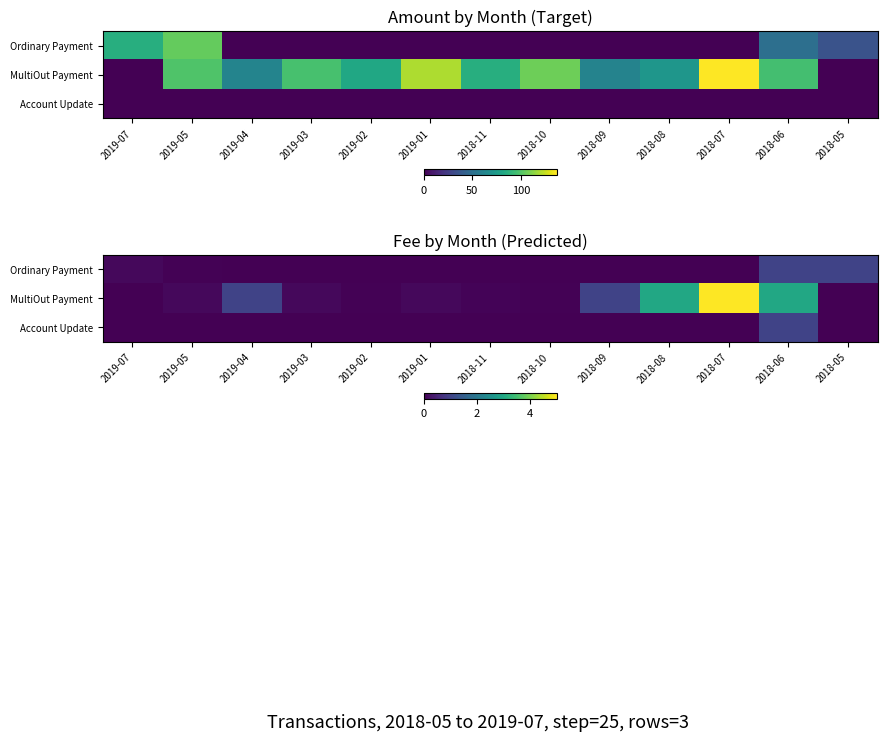

How many values in the Ordinary Payment series exceed 0?

4